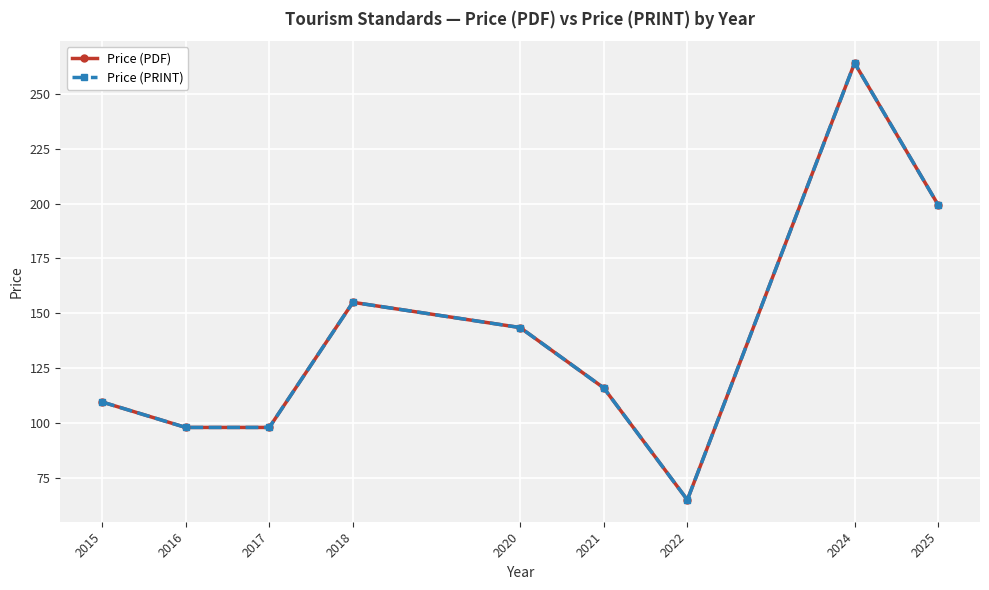

At which category is the sum across all series the highest?

2024